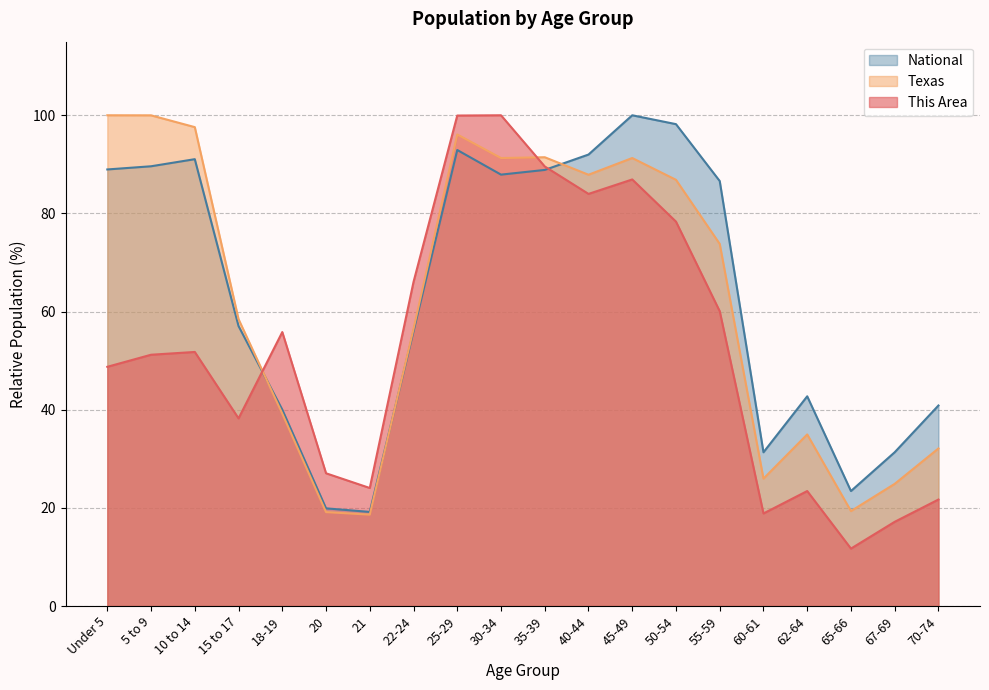

What is the difference between the maximum and second lowest values in the This Area series?

82.8